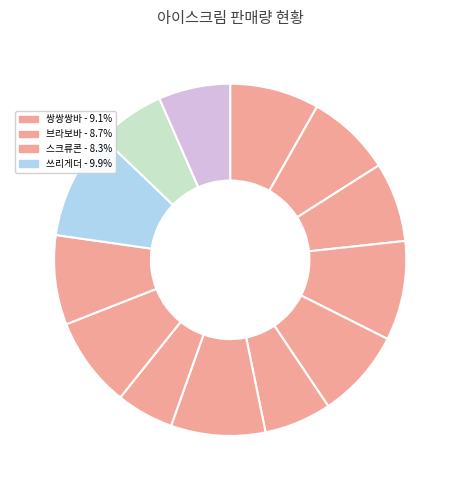

Which slice is the smallest?

월드바